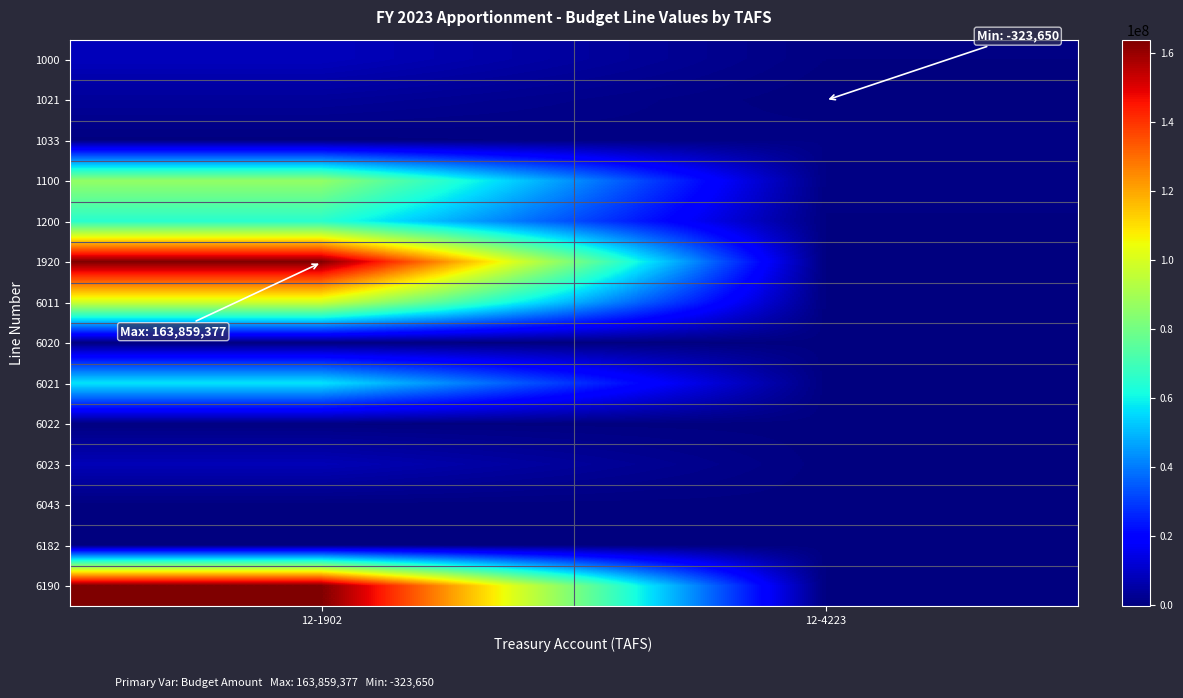

Reading left to right, what are all the values shown in this chart?

1000: 12-1902=8576615	12-4223=323650
1021: 12-1902=3595607	12-4223=-323650
1033: 12-1902=4335	12-4223=873579
1100: 12-1902=86520000	12-4223=710000
1200: 12-1902=65162820	12-4223=217273
1920: 12-1902=163859377	12-4223=0
6011: 12-1902=98520336	12-4223=0
6020: 12-1902=53484	12-4223=0
6021: 12-1902=57208516	12-4223=0
6022: 12-1902=163789	12-4223=0
6023: 12-1902=7737030	12-4223=0
6043: 12-1902=1	12-4223=0
6182: 12-1902=176221	12-4223=0
6190: 12-1902=163859377	12-4223=0